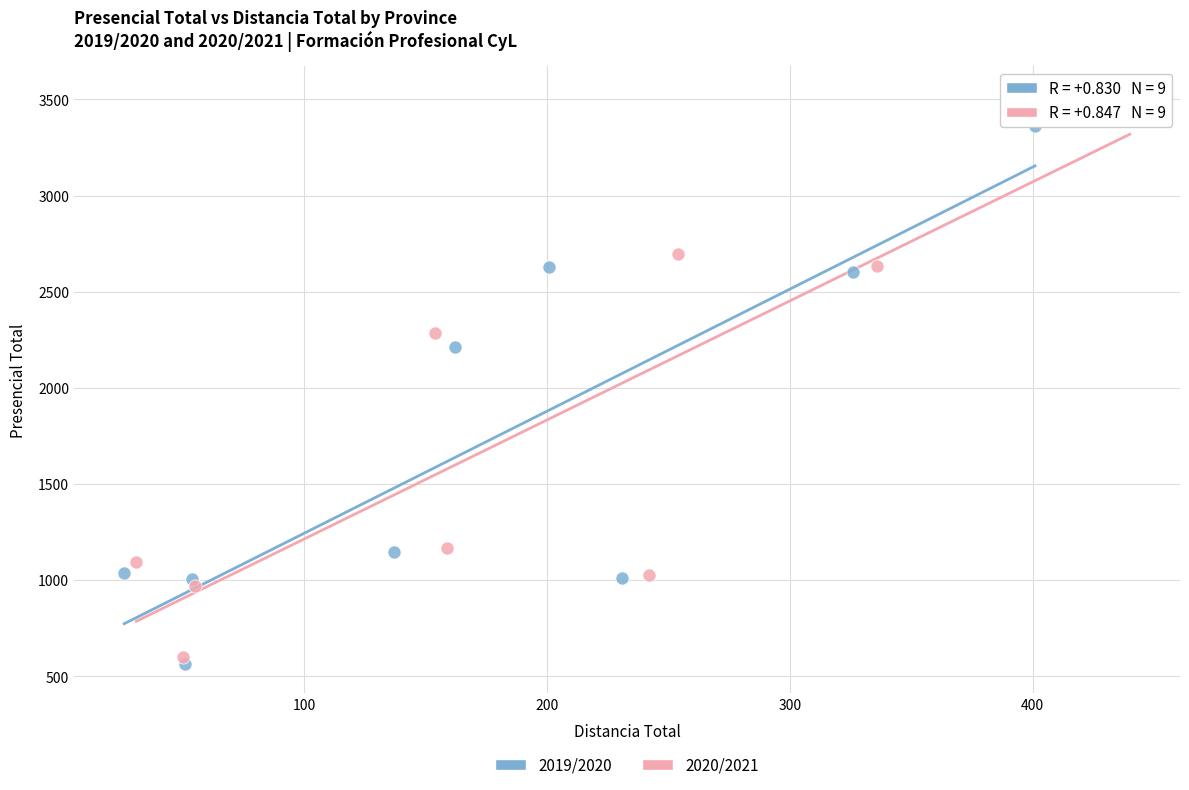

Which series reaches the maximum Y coordinate?

2020/2021